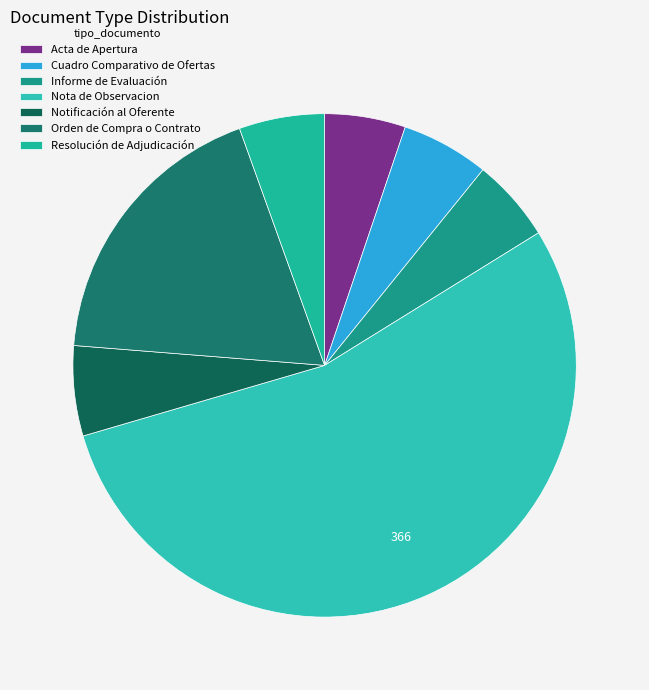

Is there a majority slice in this chart?

Yes